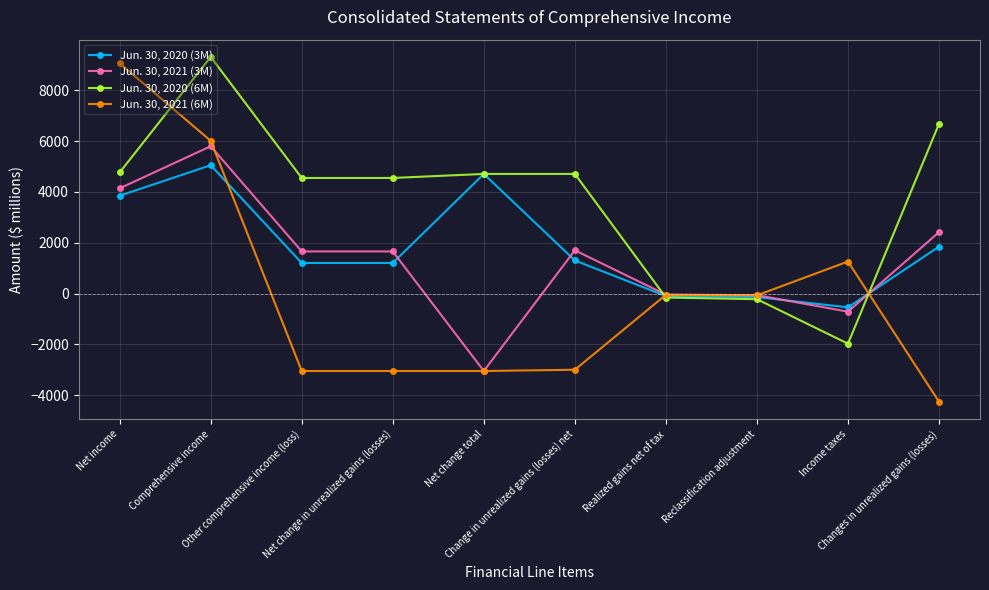

What is the difference between the maximum and minimum values in the Jun. 30, 2021 (6M) series?

13317